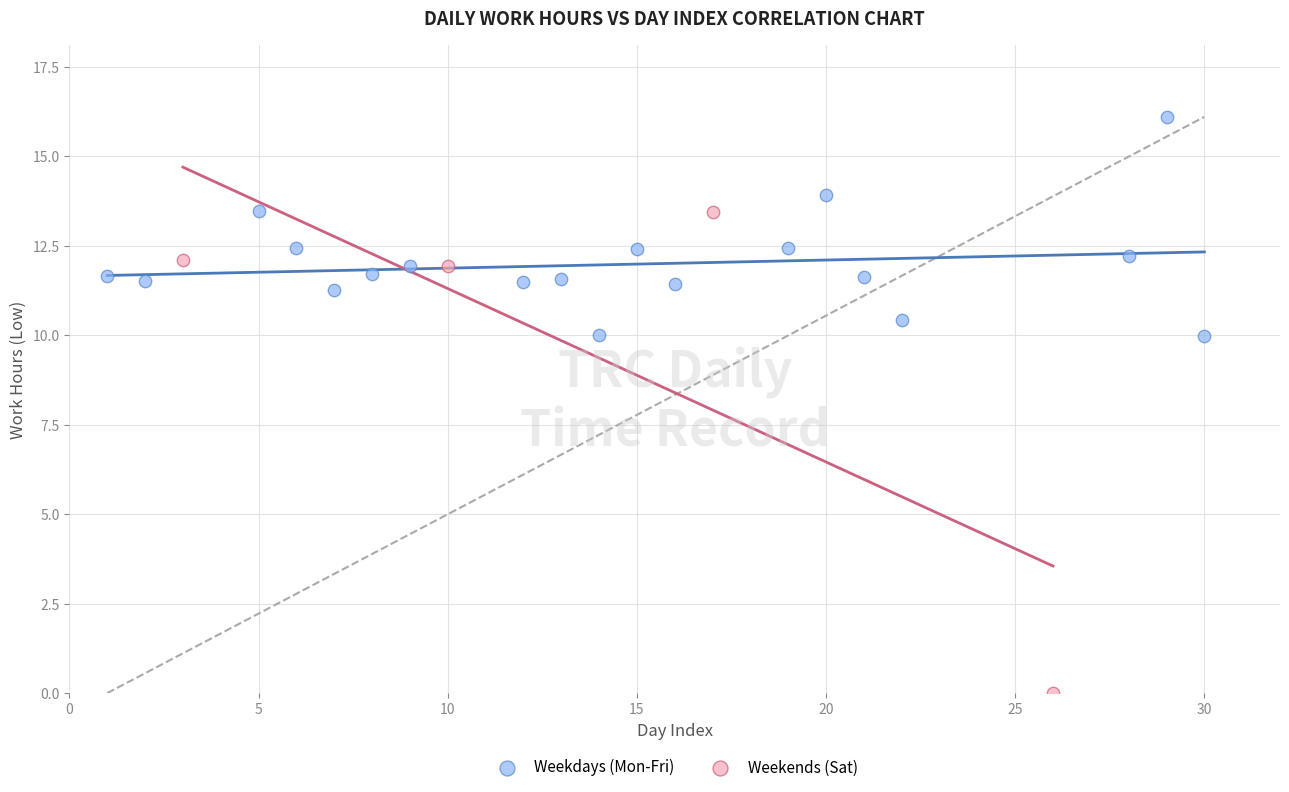

Which series contains the highest Y value?

Weekdays (Mon-Fri)